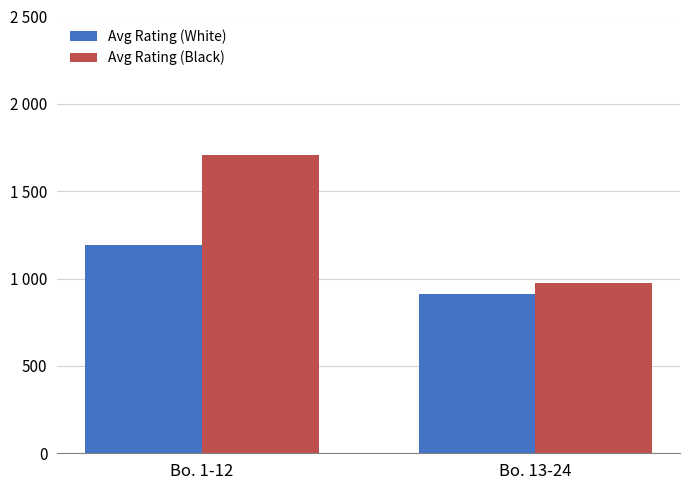

Rank the series by their average value, from lowest to highest.

Avg Rating (White), Avg Rating (Black)